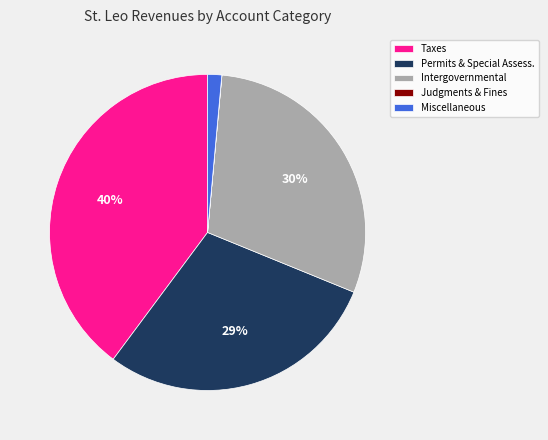

To the nearest percent, what percentage of the pie is Taxes?

40%